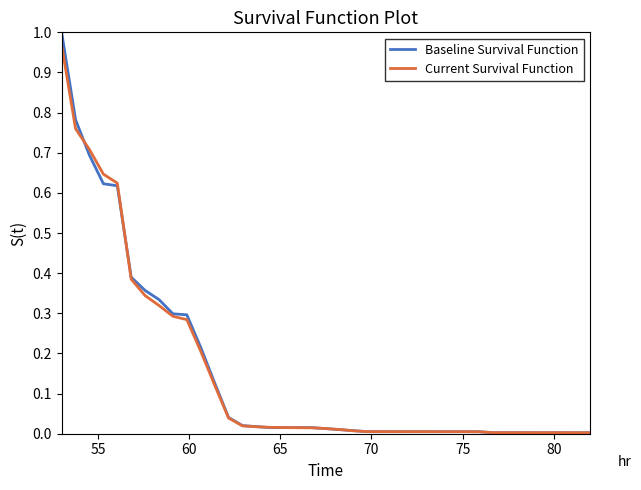

Which series has the largest range (max minus min)?

Baseline Survival Function